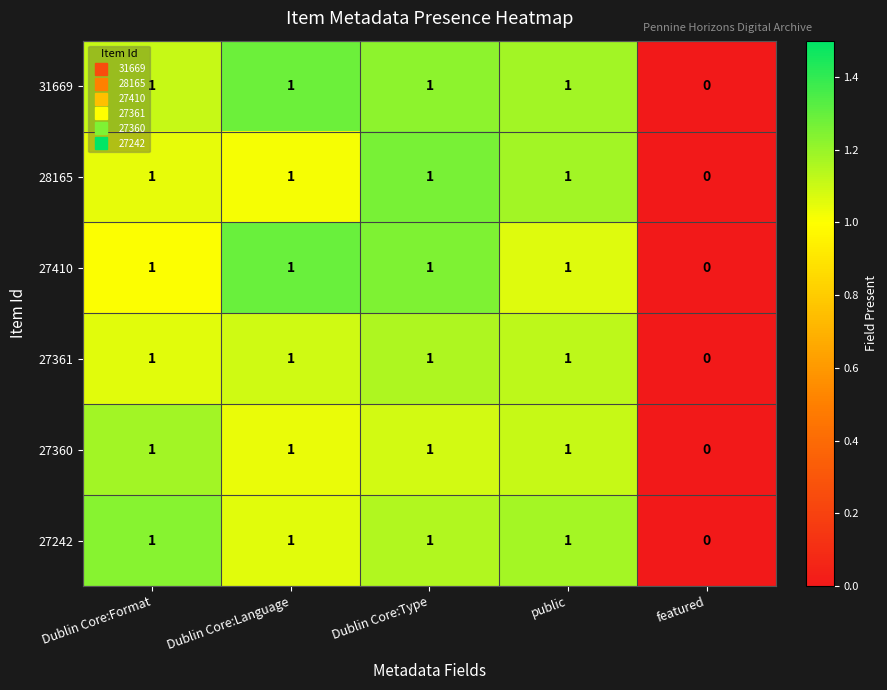

What is the total value across all series at Dublin Core:Language?

6